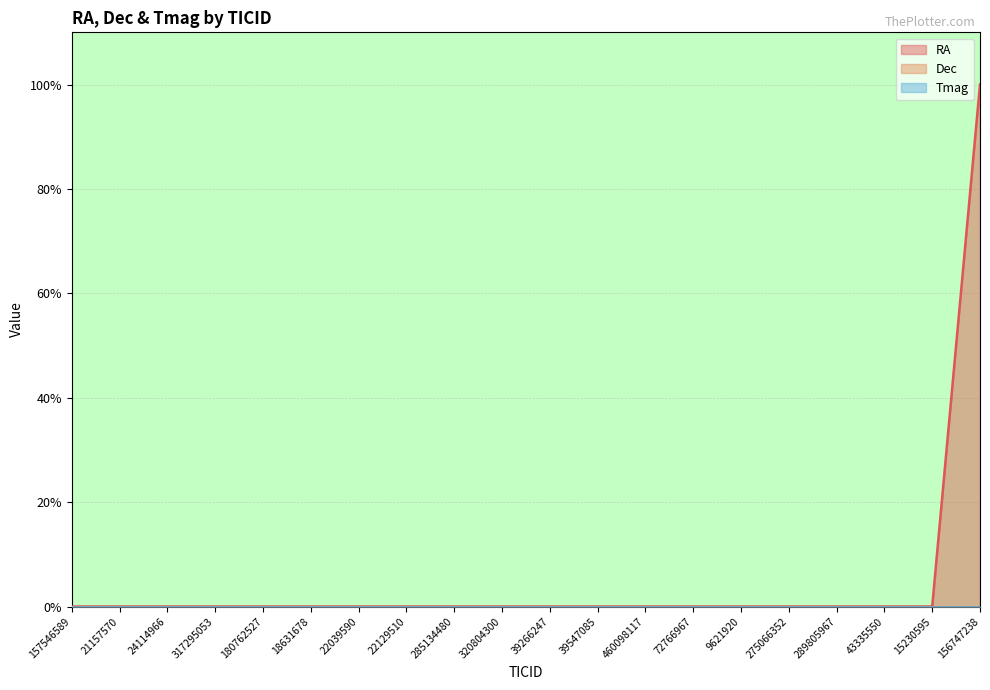

At how many categories does at least one series exceed 68?

1